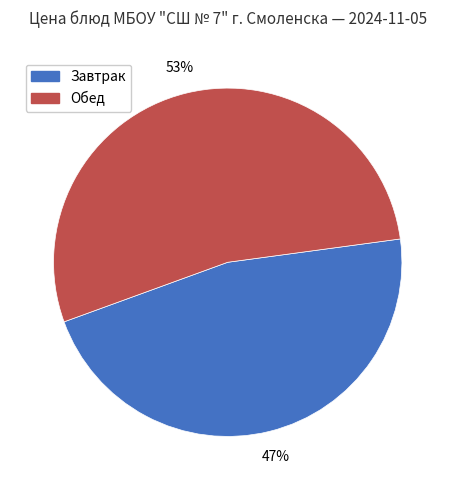

Is there any slice that represents more than half of the pie?

Yes